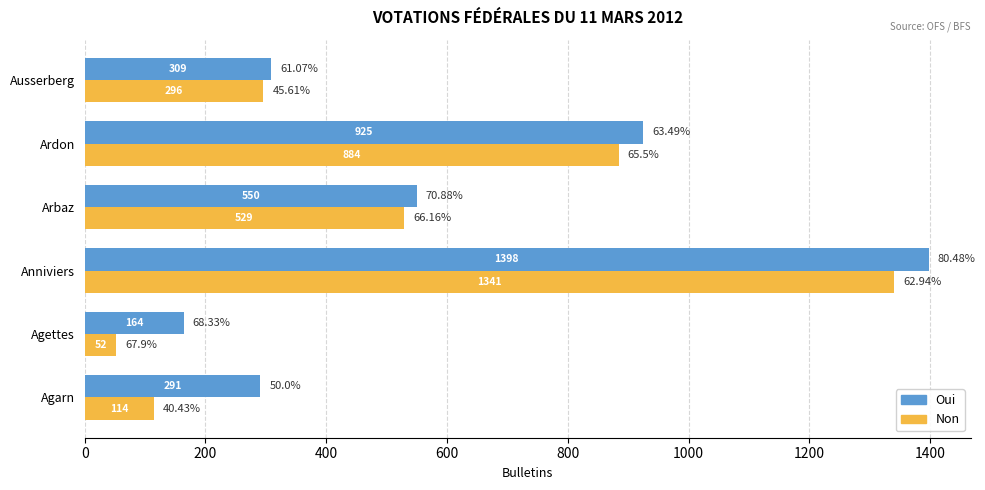

At which category is the sum across all series the highest?

Anniviers